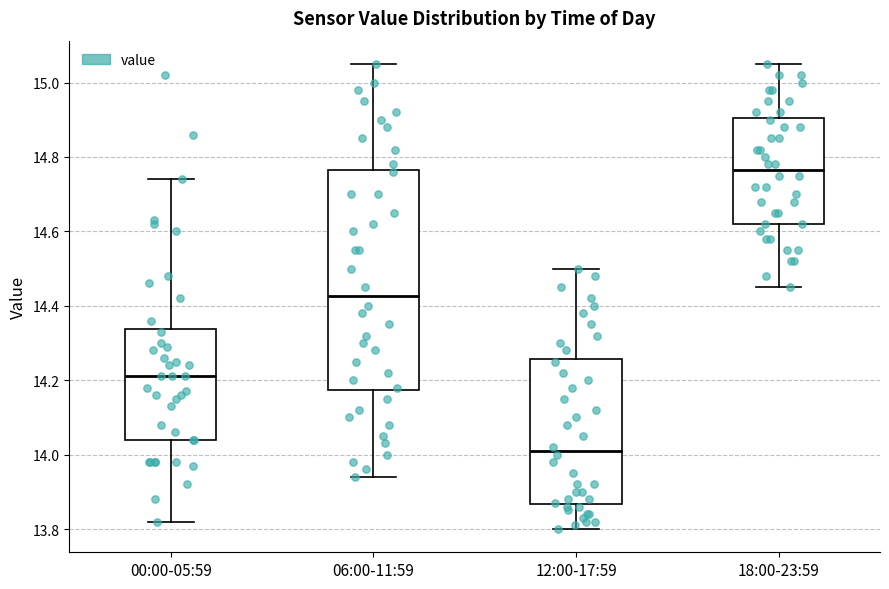

Which box is the tallest, from its lower edge to its upper edge?

06:00-11:59